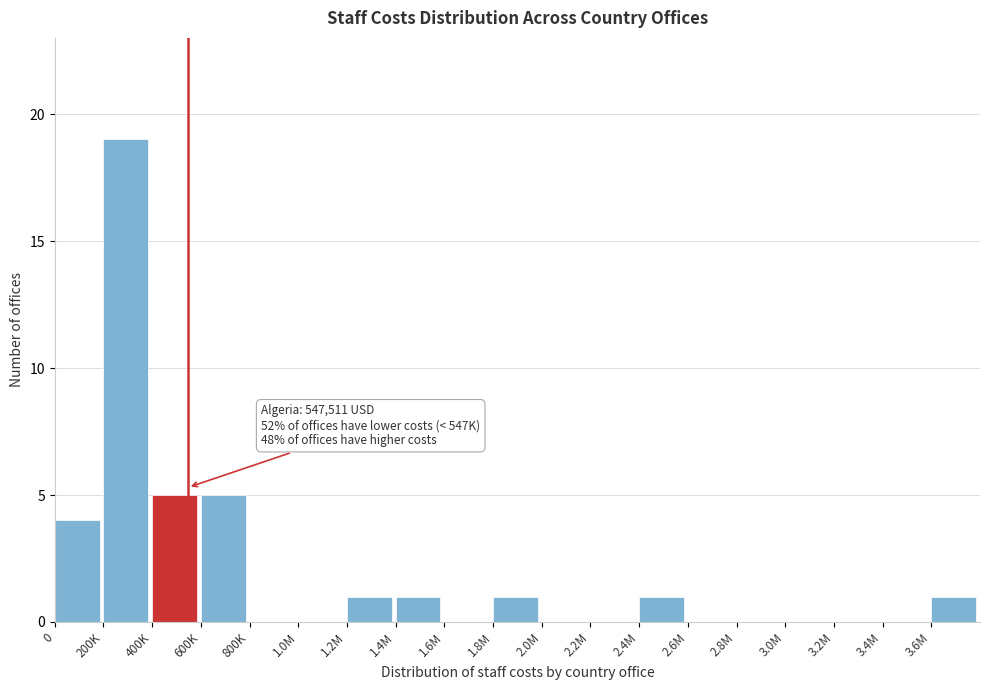

Reading left to right, list all the values displayed in this chart.

0=4	200K=19	400K=5	600K=5	800K=0	1.0M=0	1.2M=1	1.4M=1	1.6M=0	1.8M=1	2.0M=0	2.2M=0	2.4M=1	2.6M=0	2.8M=0	3.0M=0	3.2M=0	3.4M=0	3.6M=1